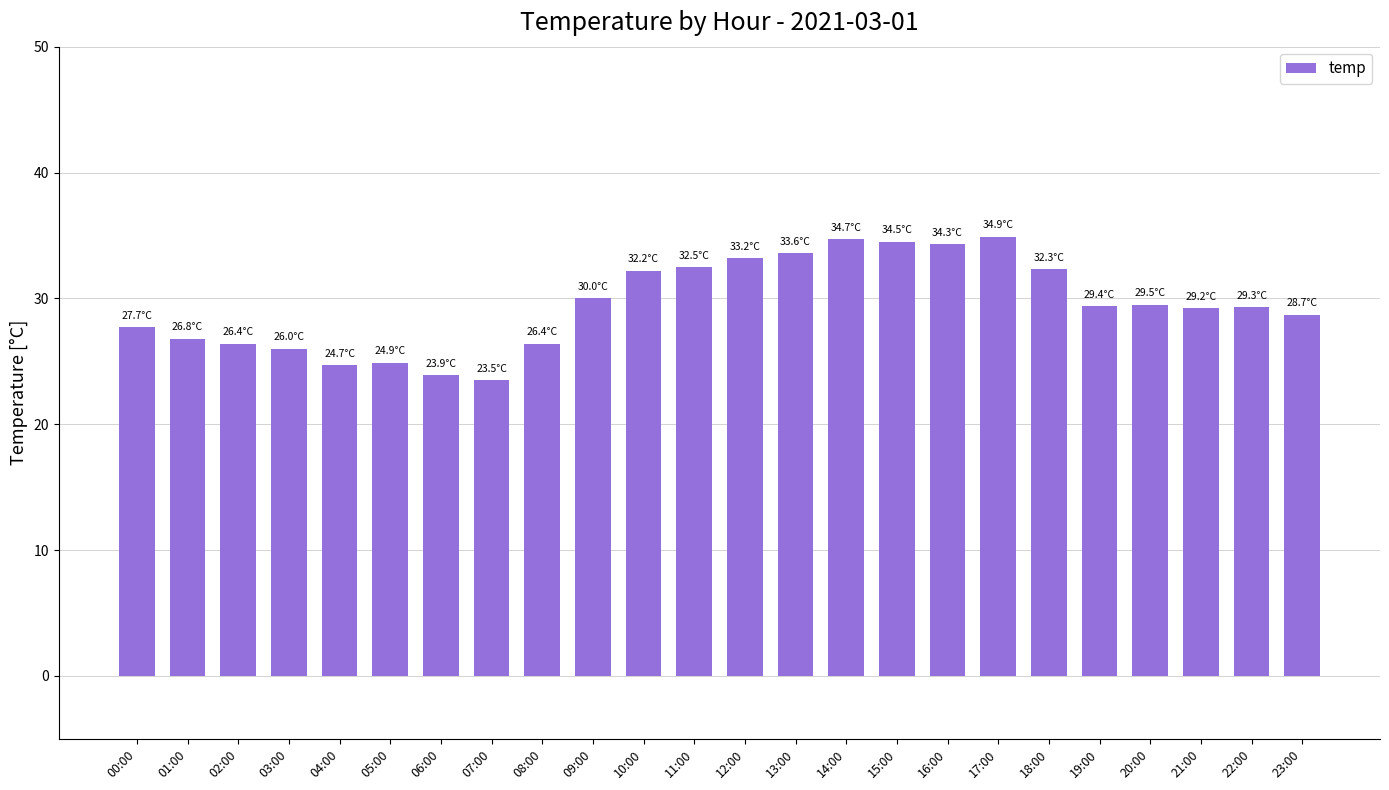

What is the smallest value displayed?

23.5